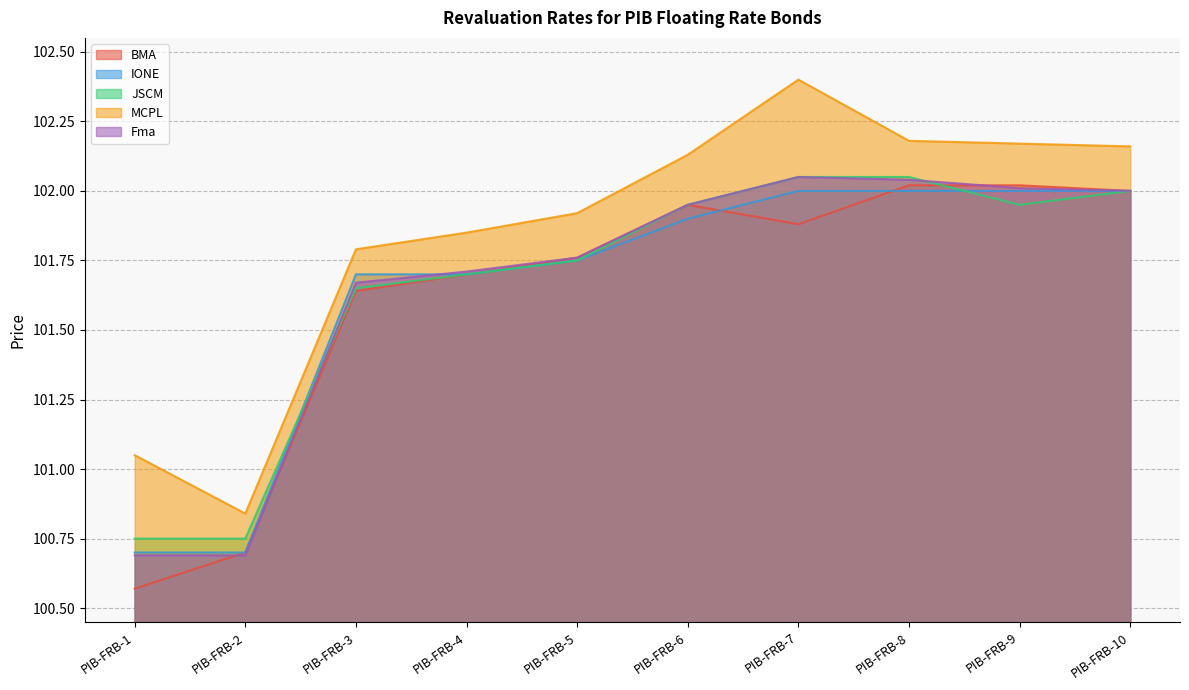

What is the value of the IONE point at the 3rd from the left?

101.7